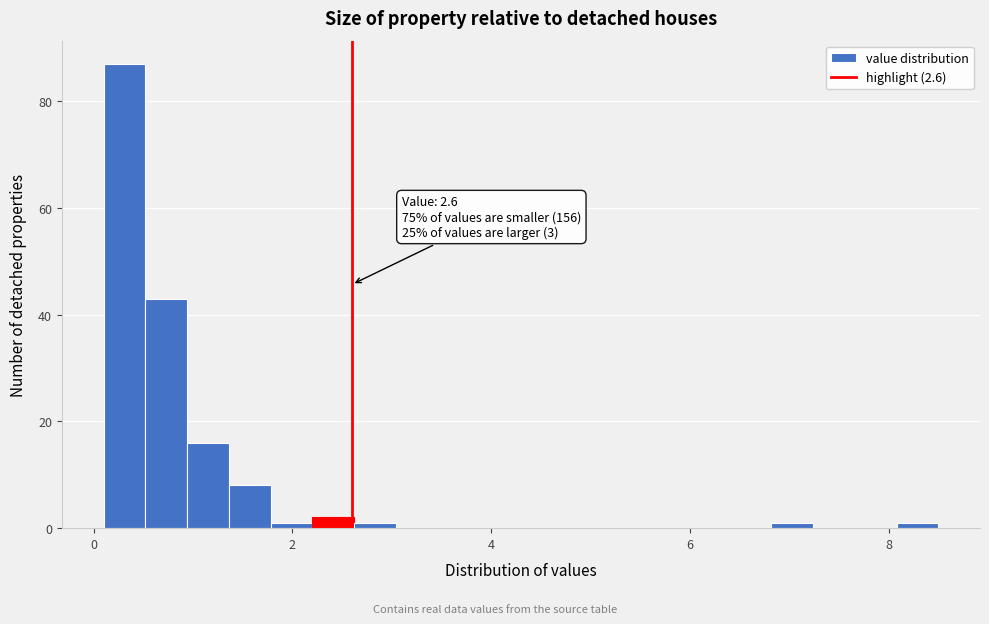

Read against the x-axis, roughly where is the centre of the tallest bar?

0.4